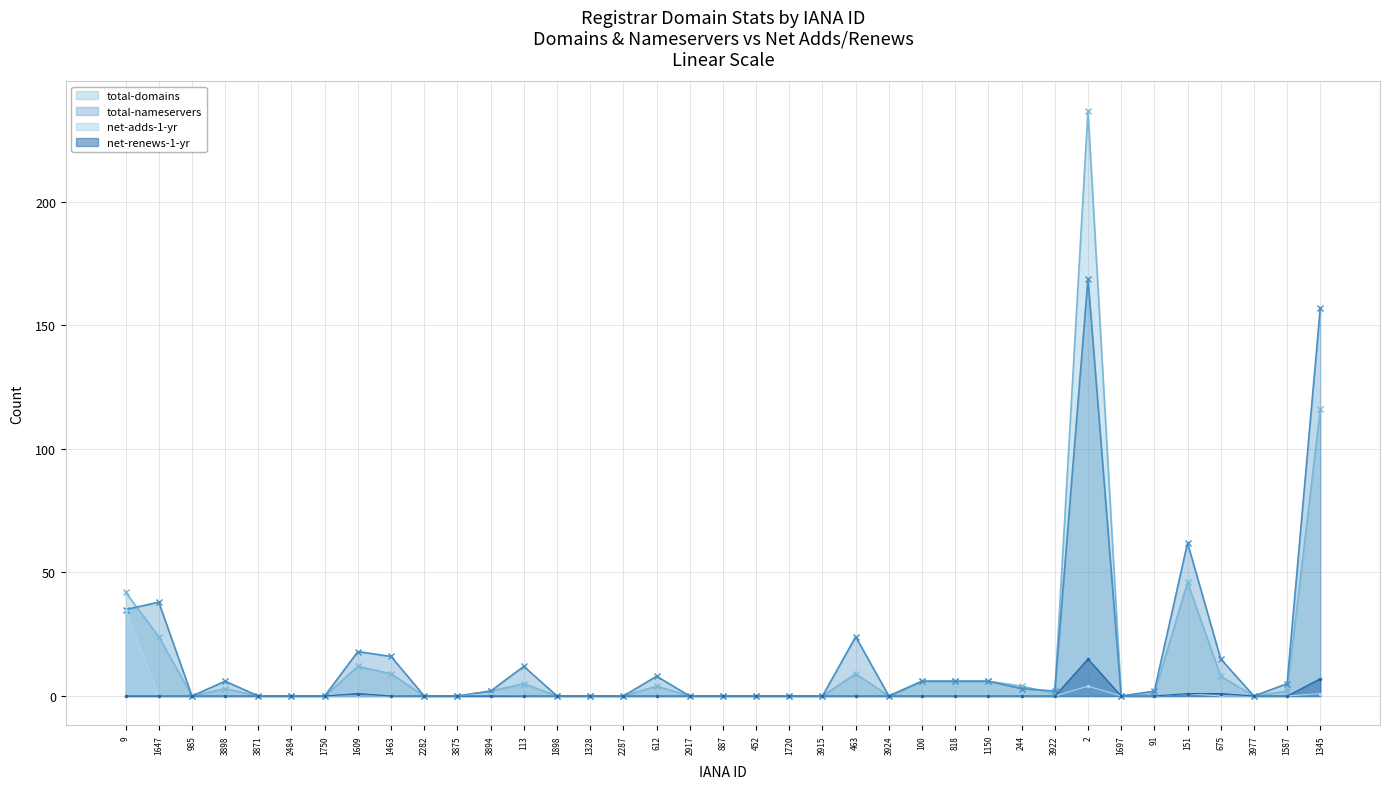

Is it true that total-domains equals 2 at 1587?

True